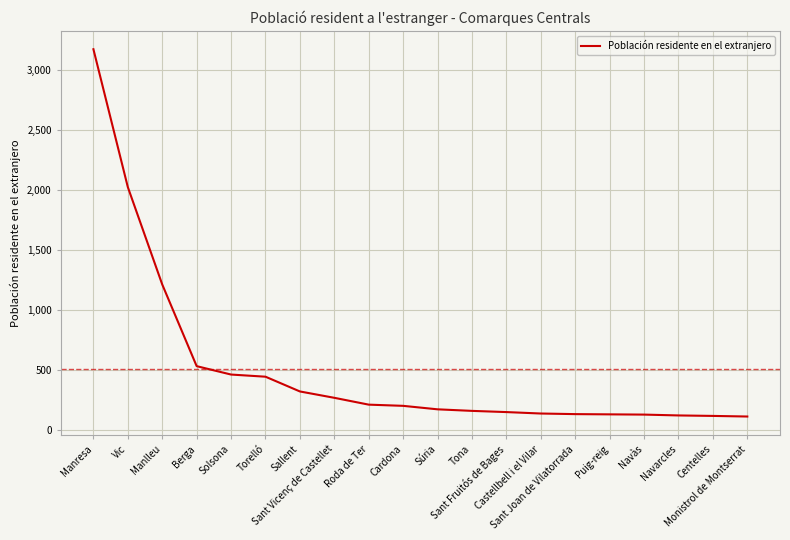

What is the smallest value displayed?

110